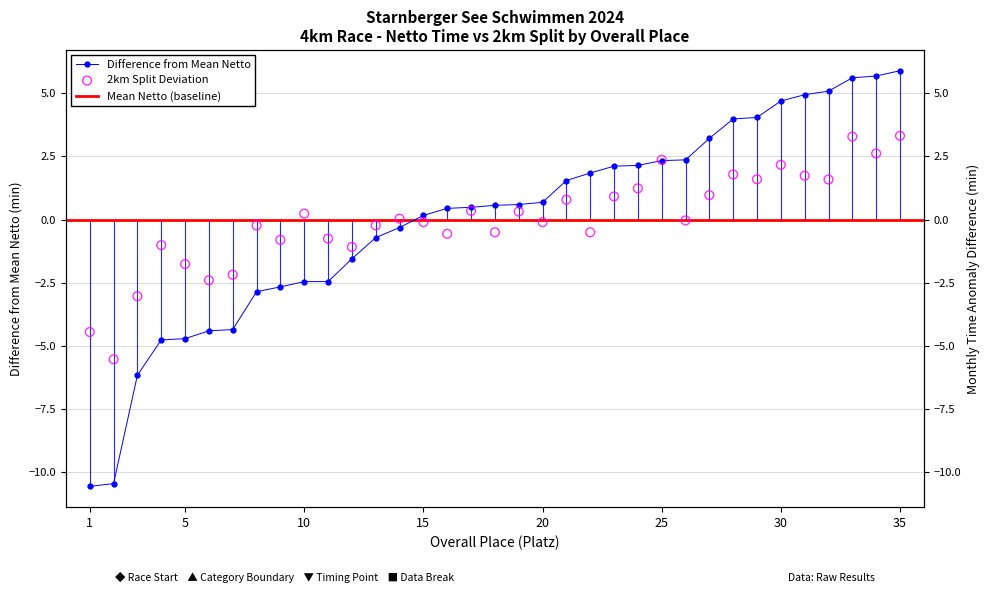

Is the value of Netto (min) at 8 greater than the value of 2km Split (min) at 30?

No